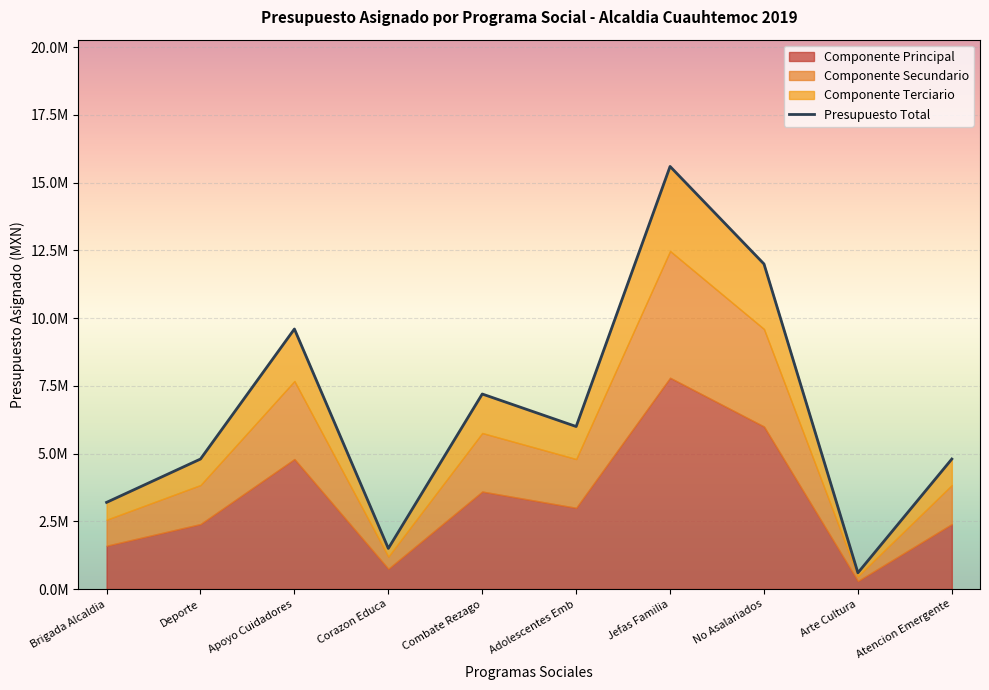

What is the maximum value for Apoyo economico combate rezago?

7200000